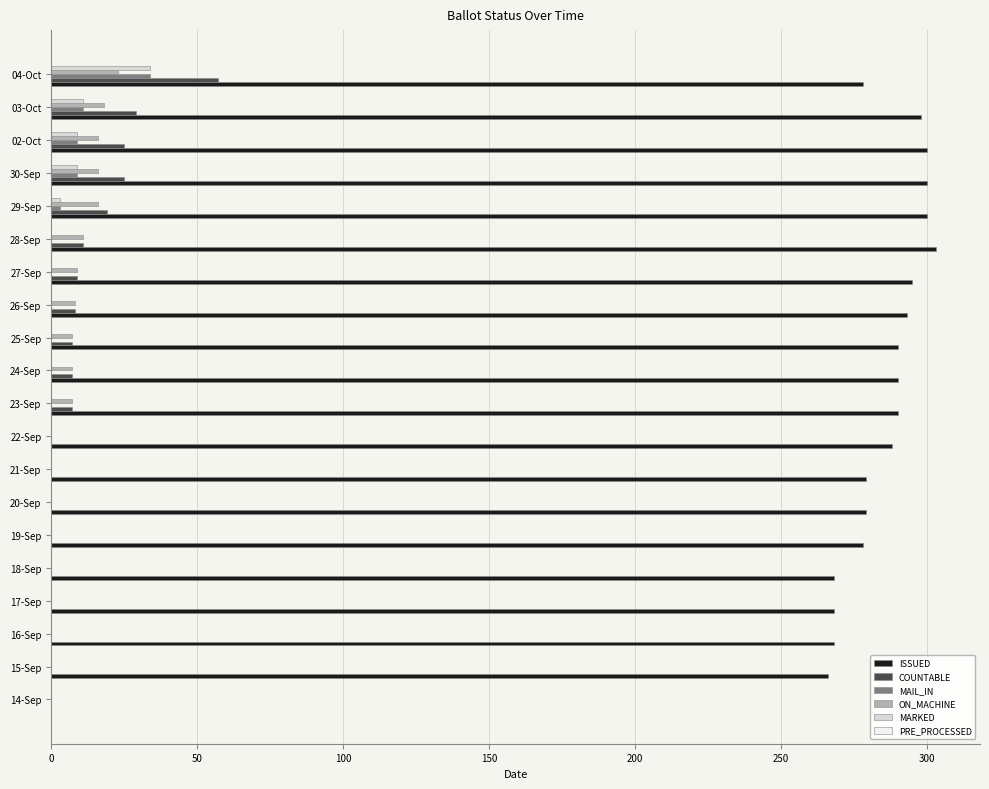

Which series has the largest total across all categories?

ISSUED